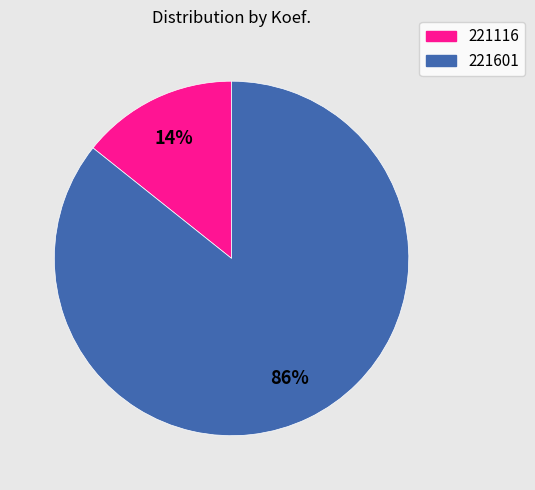

The 221601 slice represents 86% of the pie. True or false?

True